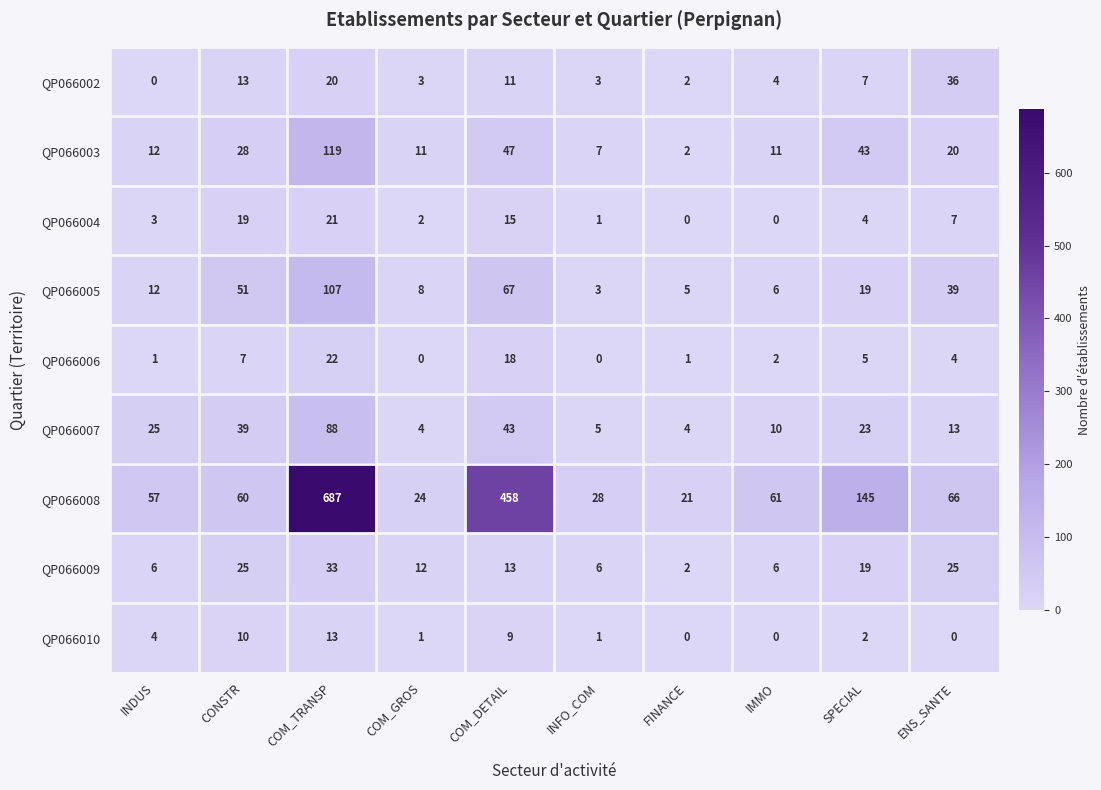

What is the average value of the QP066008 series?

161